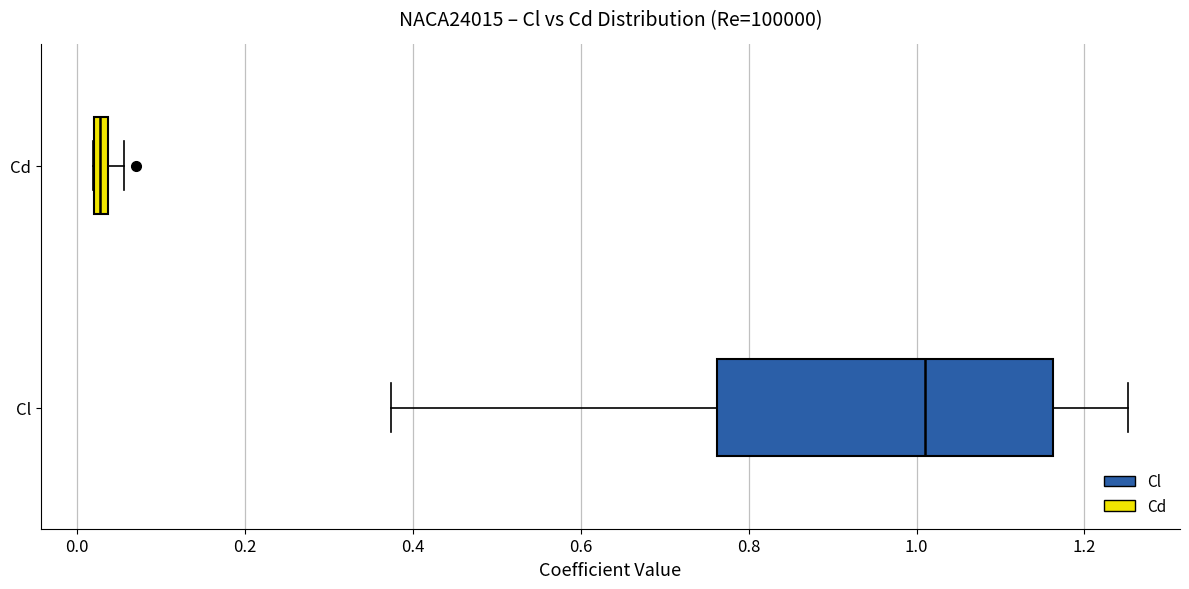

Where does the left whisker of the box for Cl end on the x-axis? The values are not printed on the chart, so give them approximately, as read against the axis.

0.38